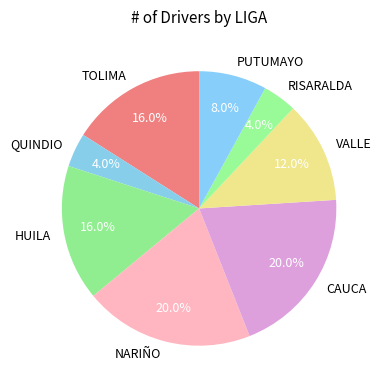

To the nearest percent, what percentage of the pie is QUINDIO?

4%